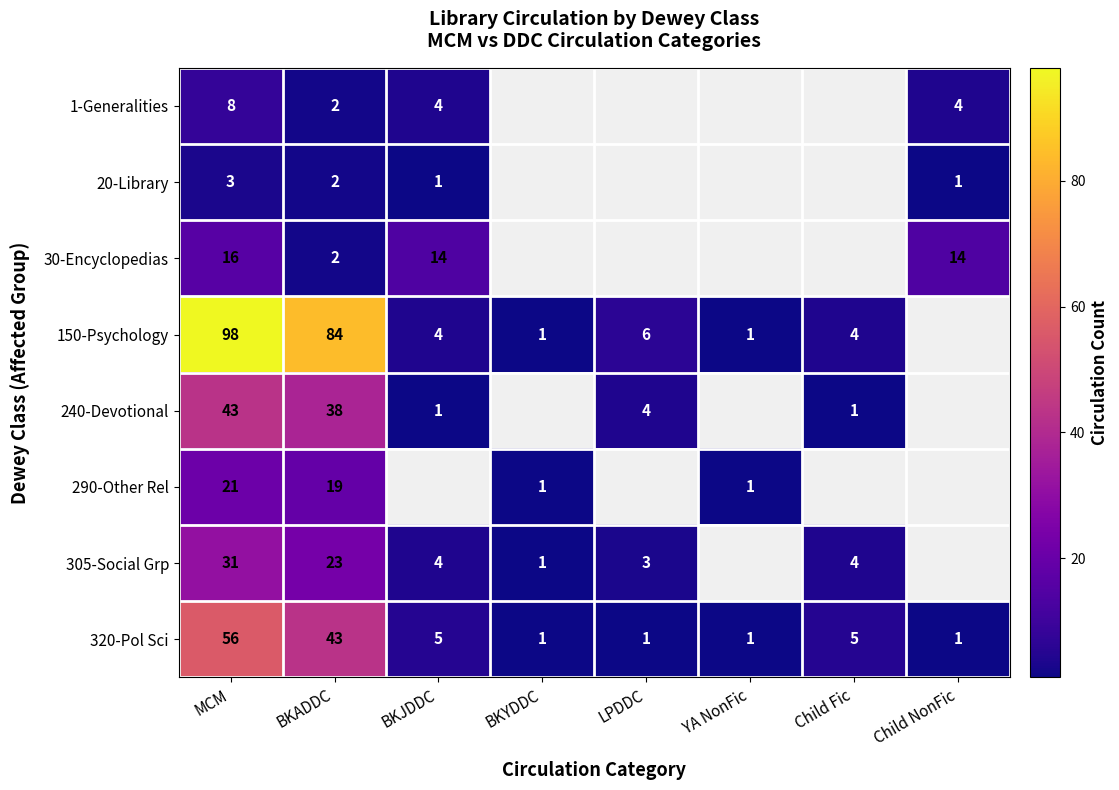

The value of 240-Devotional at BKJDDC is 1. True or false?

True